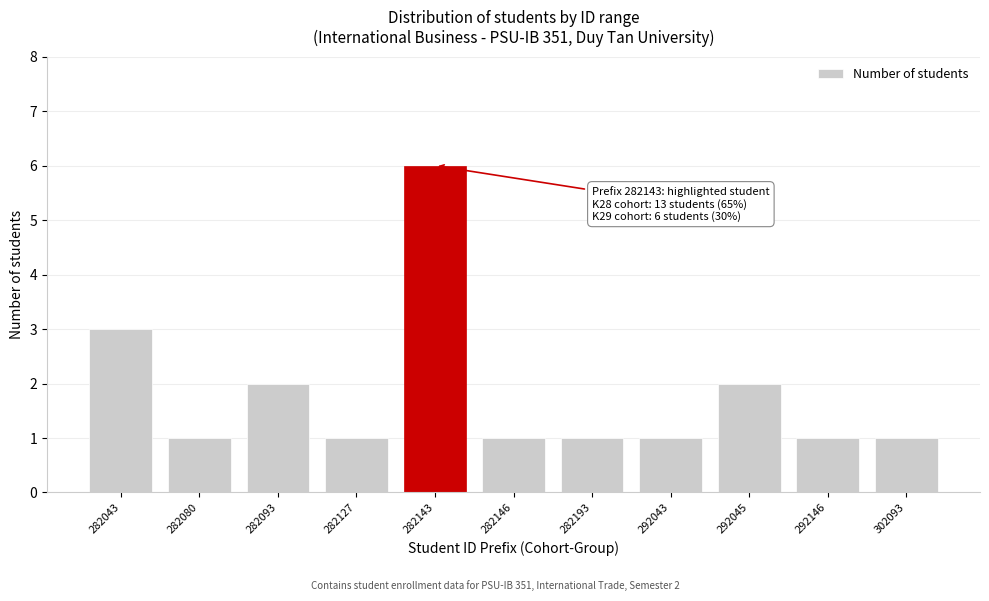

Reading left to right, list all the values displayed in this chart.

3	1	2	1	6	1	1	1	2	1	1